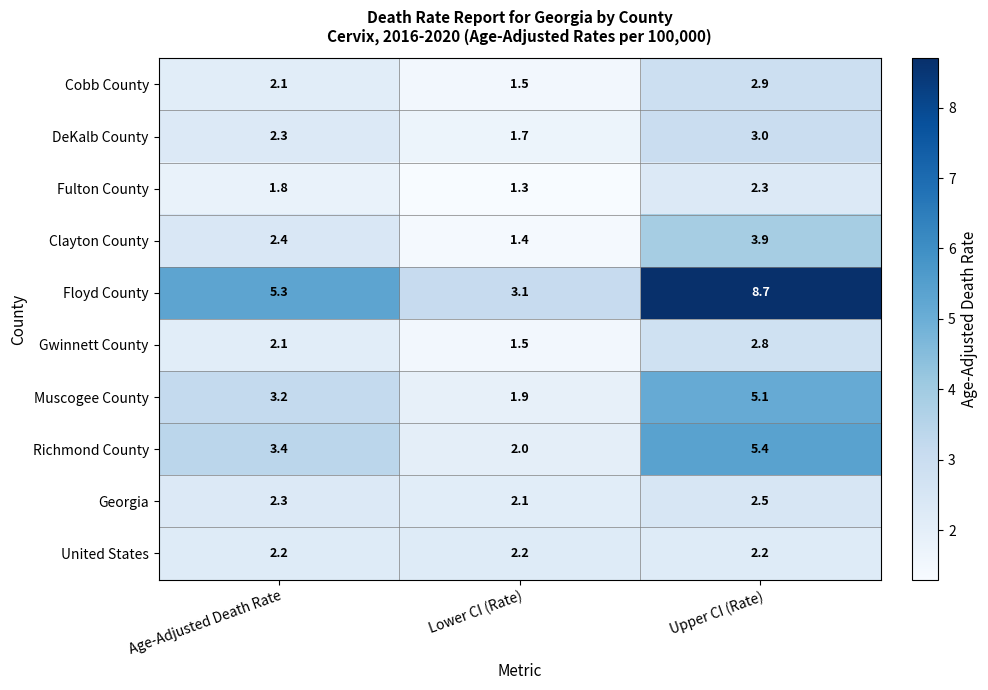

Count the number of data series in this chart.

10